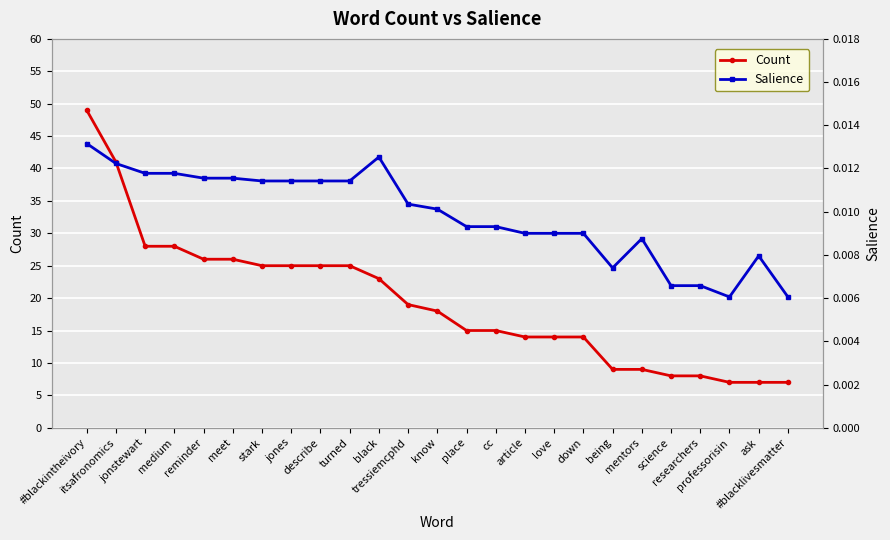

The Salience series shows 0.0 at article. True or false?

False